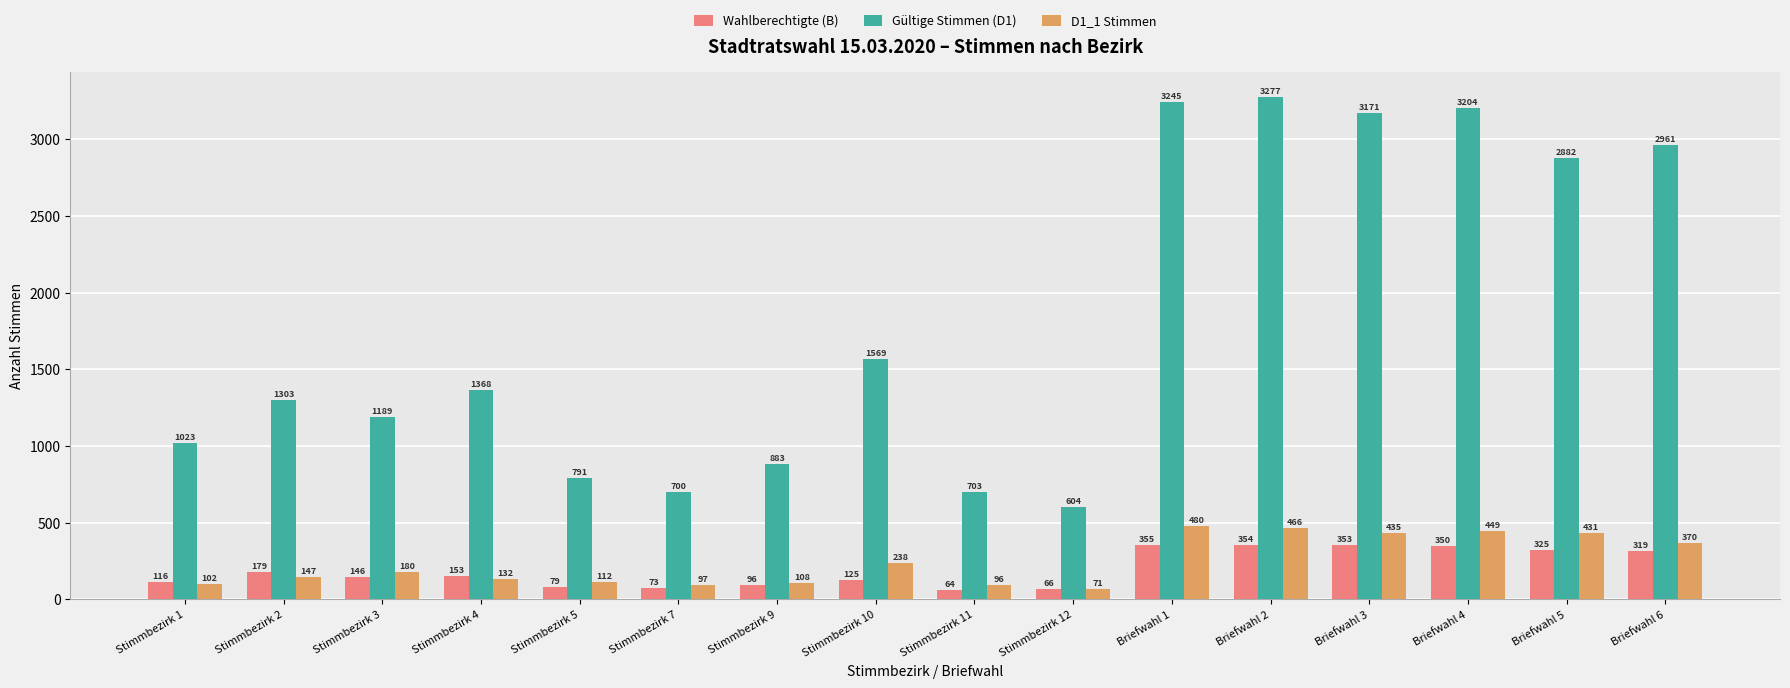

The value of Wahlberechtigte (B) at Briefwahl 5 is 325. True or false?

True